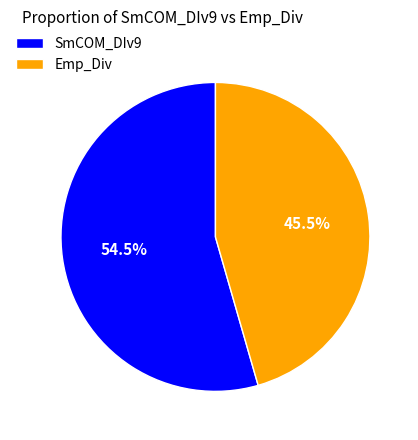

Is it true that SmCOM_DIv9 is 44% of the pie?

False